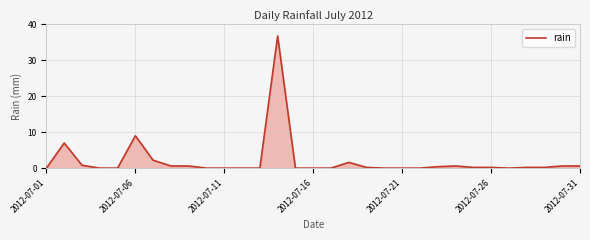

What is the difference between the maximum and minimum values?

36.8